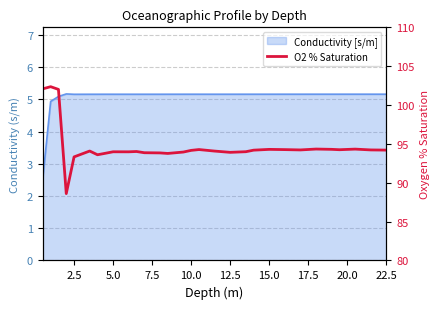

How many lines are shown in the chart?

1